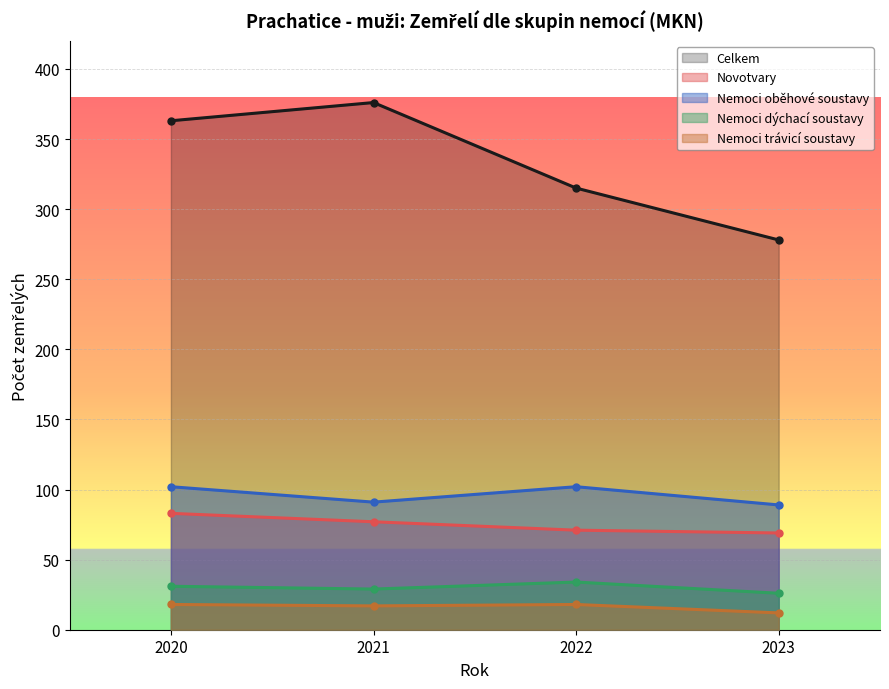

True or false: Nemoci oběhové soustavy and Celkem cross at least once.

False